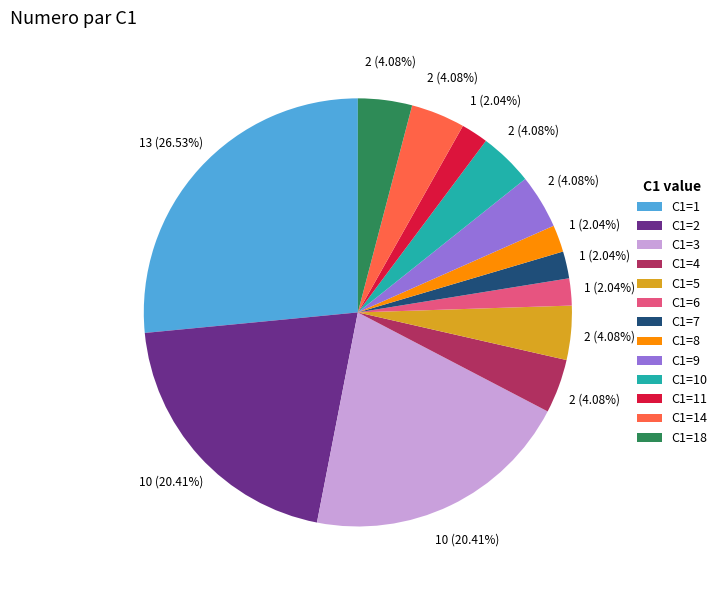

Between C1=6 and C1=9, which is larger?

C1=9